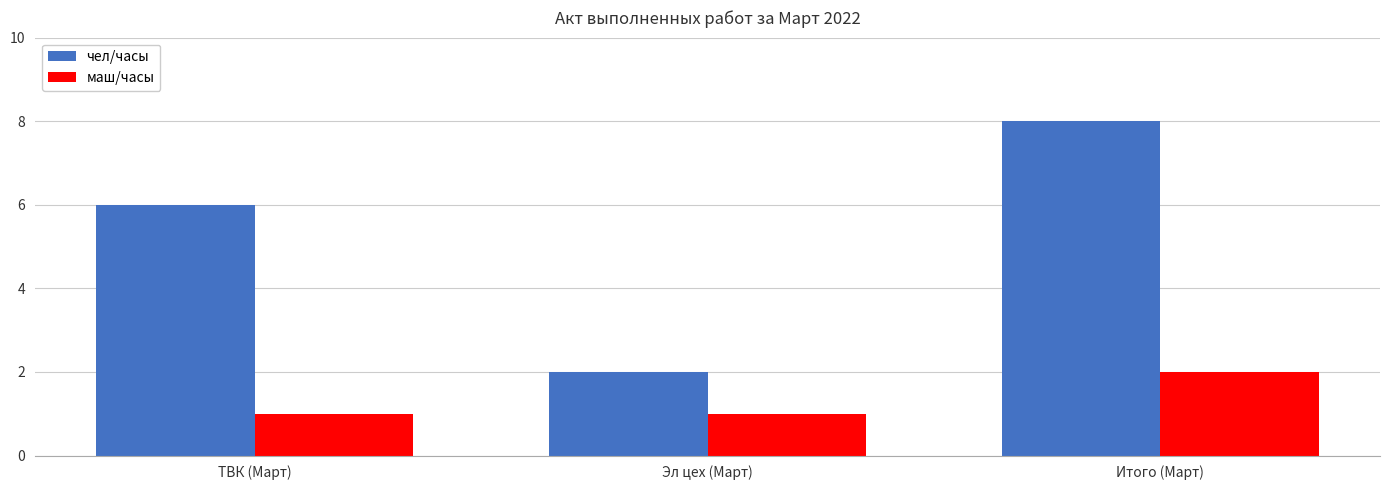

Rank the series by their maximum value, from highest to lowest.

чел/часы, маш/часы